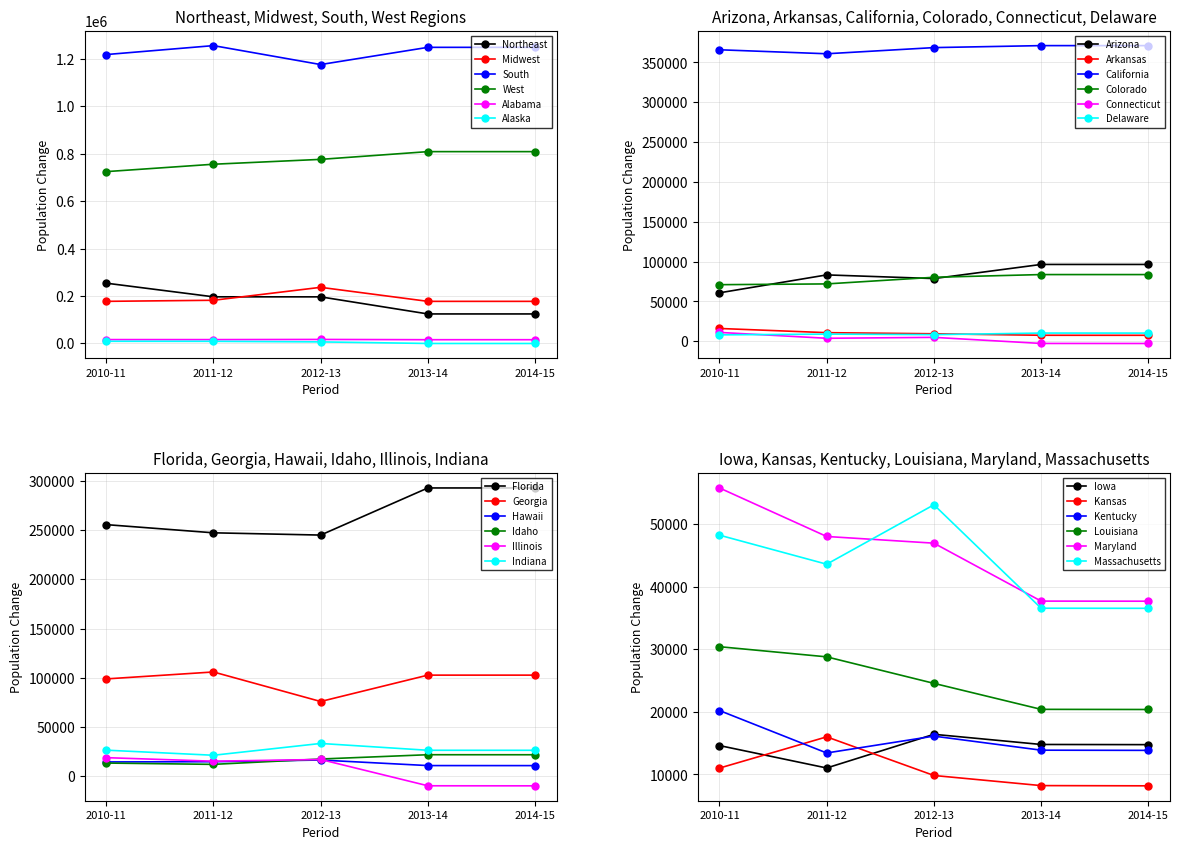

What are all the series names shown in the legend?

Northeast, Midwest, South, West, Alabama, Alaska